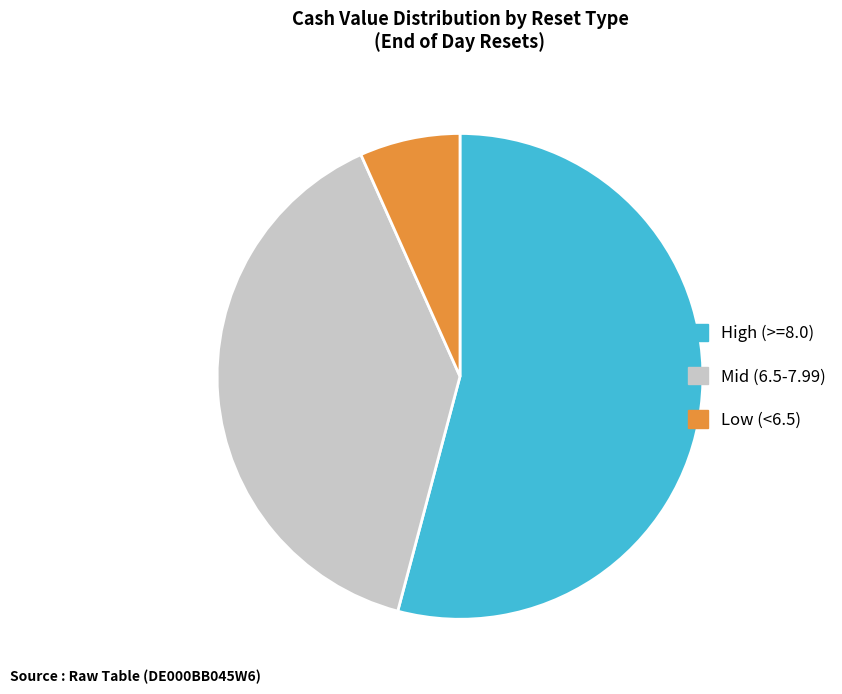

Approximately how many times larger is the value at Mid (6.5-7.99) compared to High (>=8.0)?

0.7